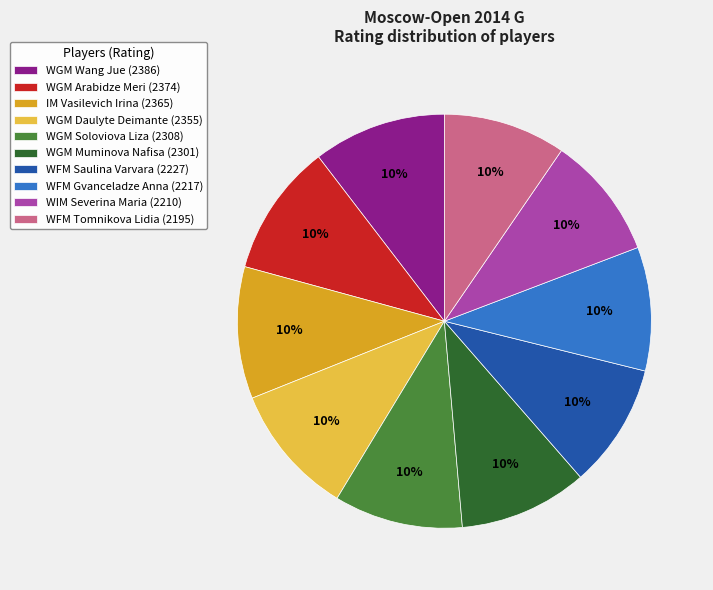

How many slices are in this pie chart?

10